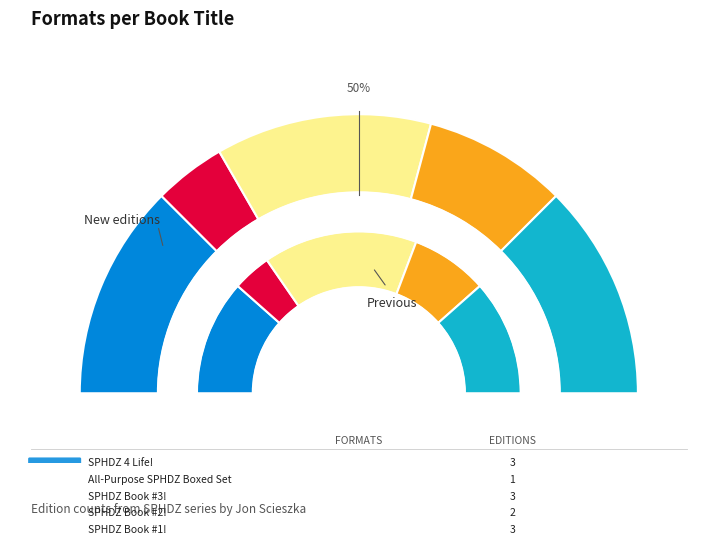

Which slice is the smallest?

All-Purpose SPHDZ Boxed Set